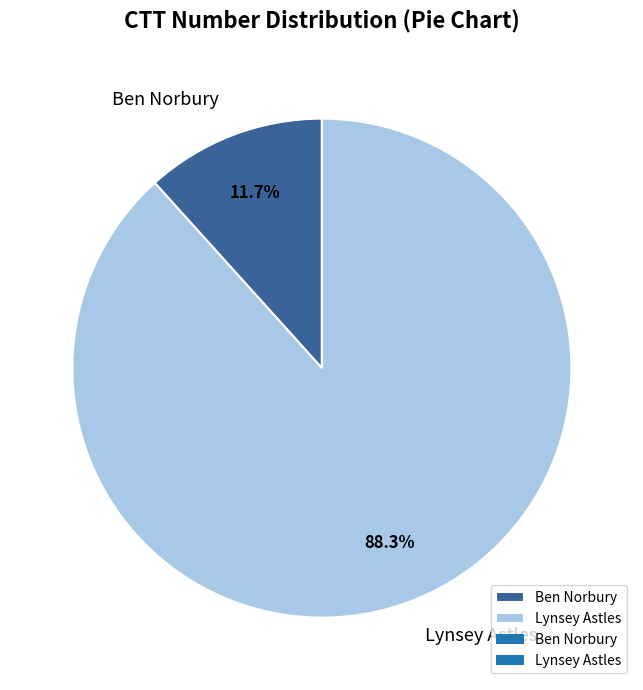

True or false: Ben Norbury accounts for 25% of the total.

False